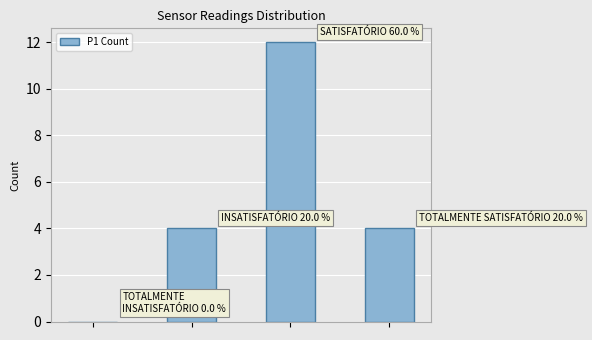

How many distinct data groups are displayed?

1